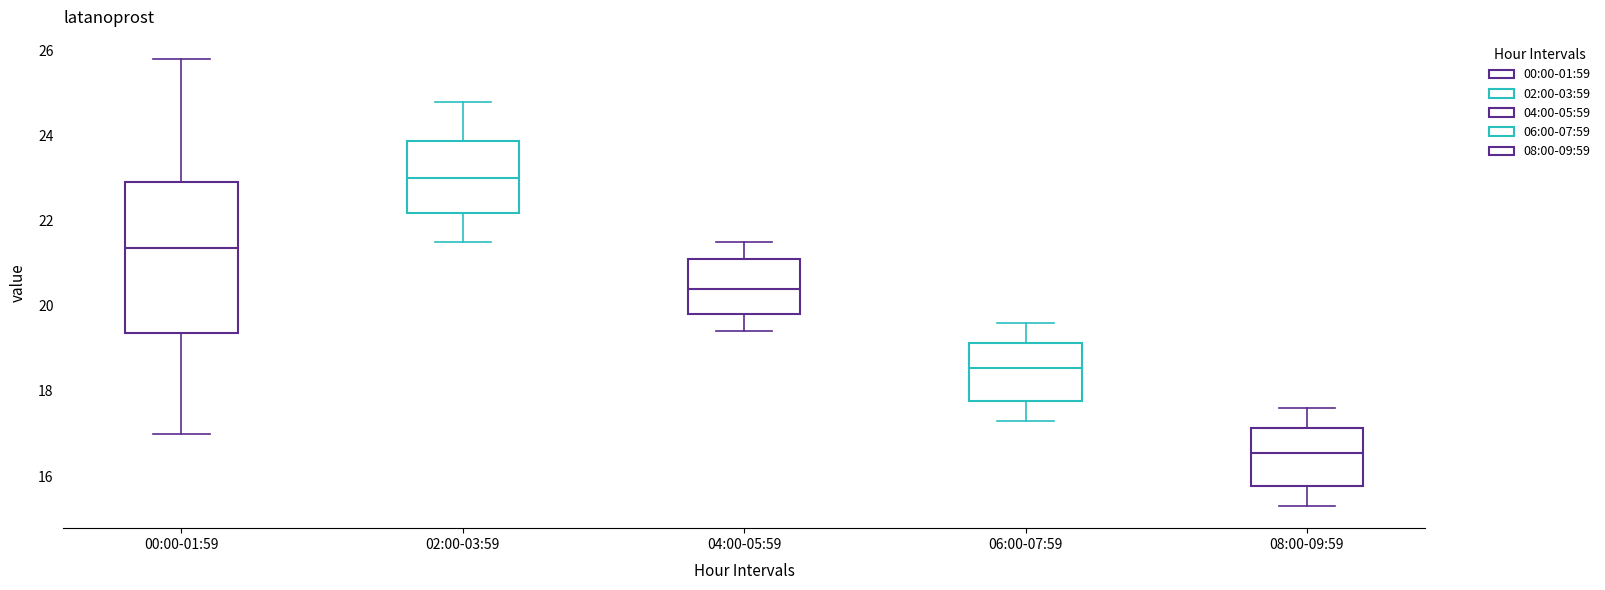

Reading left to right, transcribe this box plot: for each box, give where its median line is, the range the box spans, and where its two whiskers end, as read against the y-axis. The values are not printed on the chart, so give them approximately, as read against the axis.

00:00-01:59: median 21.4, box 19.4 to 23.0, whiskers 17.0 to 25.8
02:00-03:59: median 23.0, box 22.2 to 23.8, whiskers 21.6 to 24.8
04:00-05:59: median 20.4, box 19.8 to 21.2, whiskers 19.4 to 21.6
06:00-07:59: median 18.6, box 17.8 to 19.2, whiskers 17.4 to 19.6
08:00-09:59: median 16.6, box 15.8 to 17.2, whiskers 15.4 to 17.6